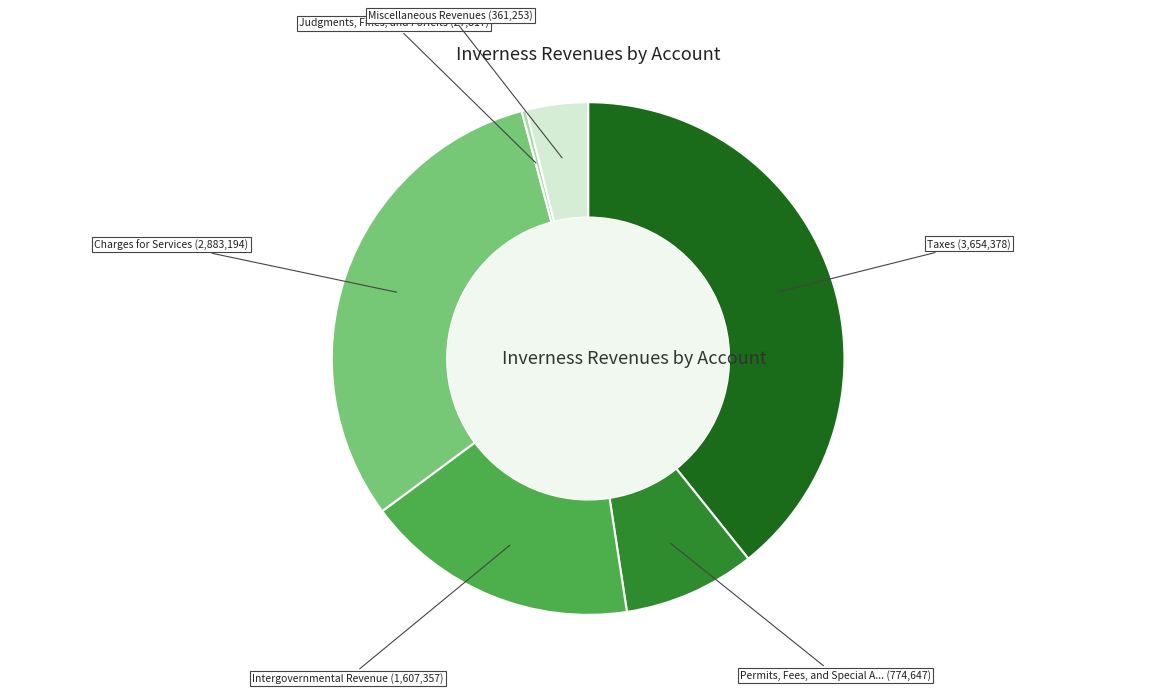

Does any single category account for the majority?

No